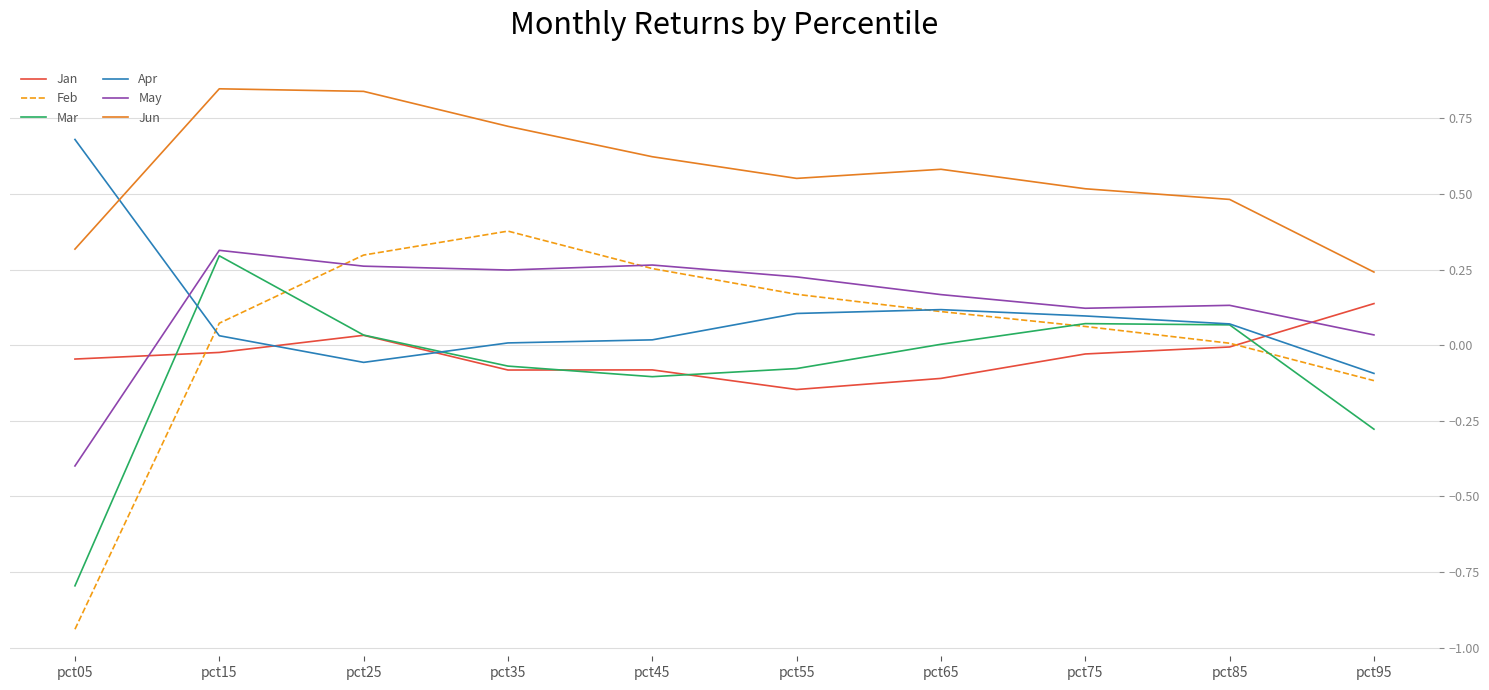

How many Jun values are between 0 and 1?

10